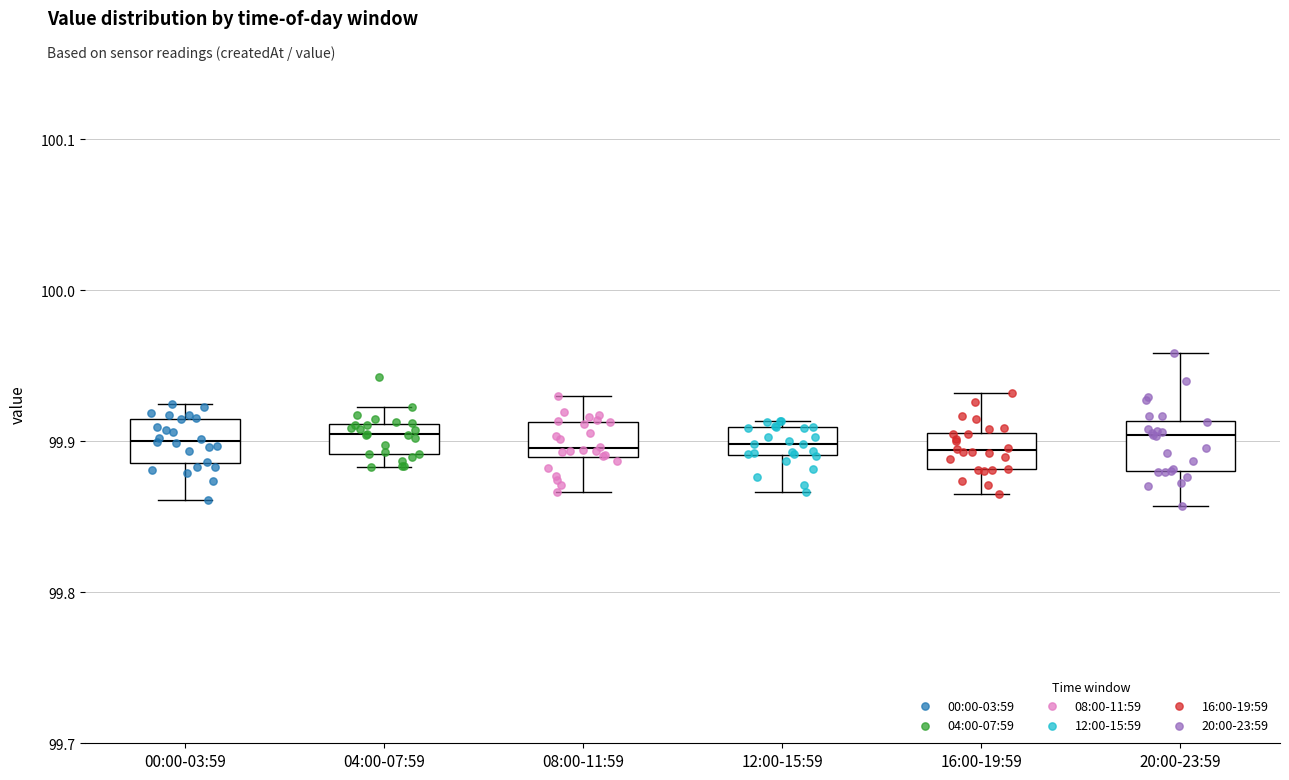

Reading left to right, transcribe this box plot: for each box, give where its median line is, the range the box spans, and where its two whiskers end, as read against the y-axis. The values are not printed on the chart, so give them approximately, as read against the axis.

00:00-03:59: median 99.90, box 99.89 to 99.92, whiskers 99.86 to 99.92 (just above the box's upper edge)
04:00-07:59: median 99.90, box 99.89 to 99.91, whiskers 99.88 to 99.92
08:00-11:59: median 99.90, box 99.89 to 99.91, whiskers 99.87 to 99.93
12:00-15:59: median 99.90, box 99.89 to 99.91, whiskers 99.87 to 99.91 (just above the box's upper edge)
16:00-19:59: median 99.89, box 99.88 to 99.91, whiskers 99.87 to 99.93
20:00-23:59: median 99.90, box 99.88 to 99.91, whiskers 99.86 to 99.96